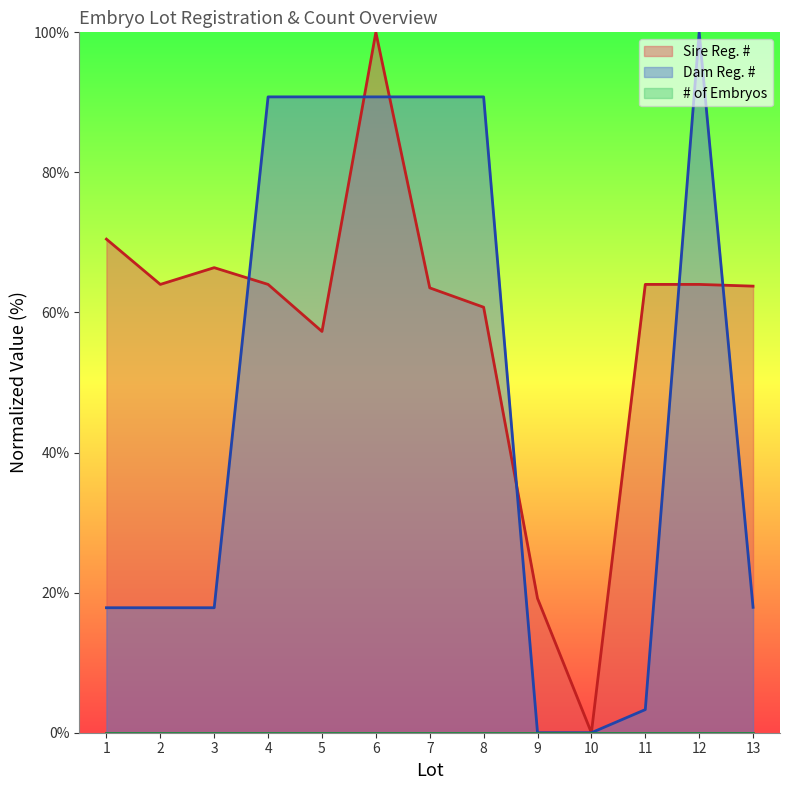

What is the value of the Sire Reg. # point at the 12th from the left?

64.0